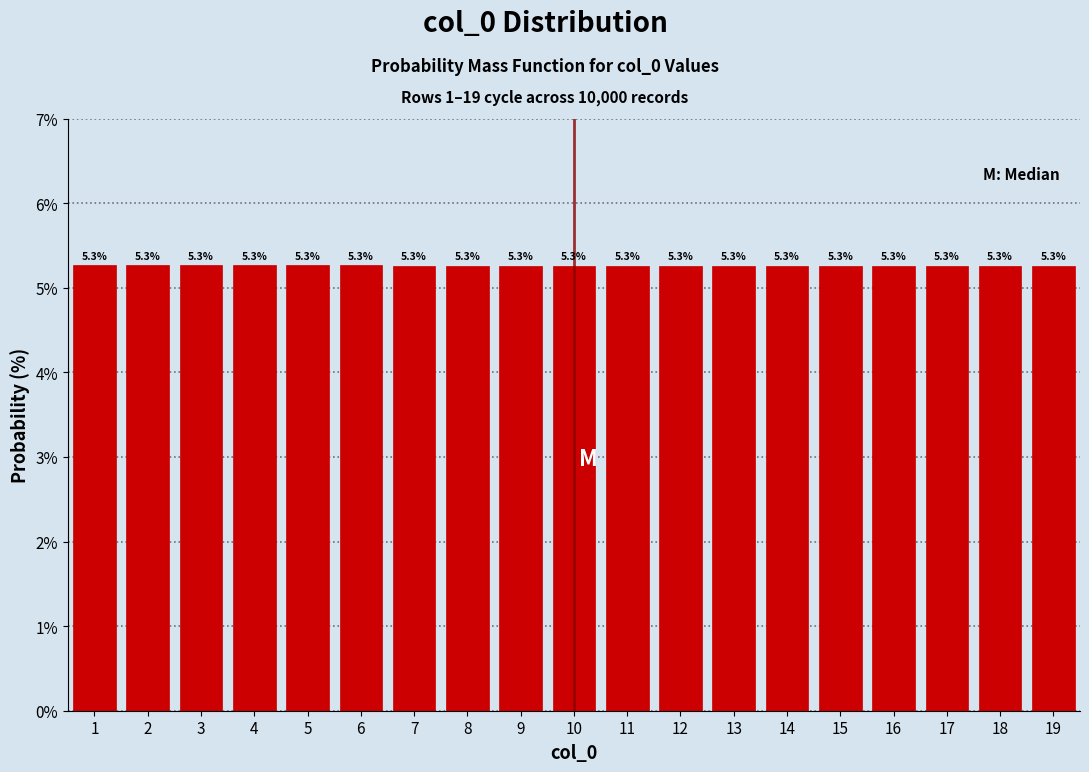

Reading right to left, what are all the values shown in this chart?

5.3	5.3	5.3	5.3	5.3	5.3	5.3	5.3	5.3	5.3	5.3	5.3	5.3	5.3	5.3	5.3	5.3	5.3	5.3